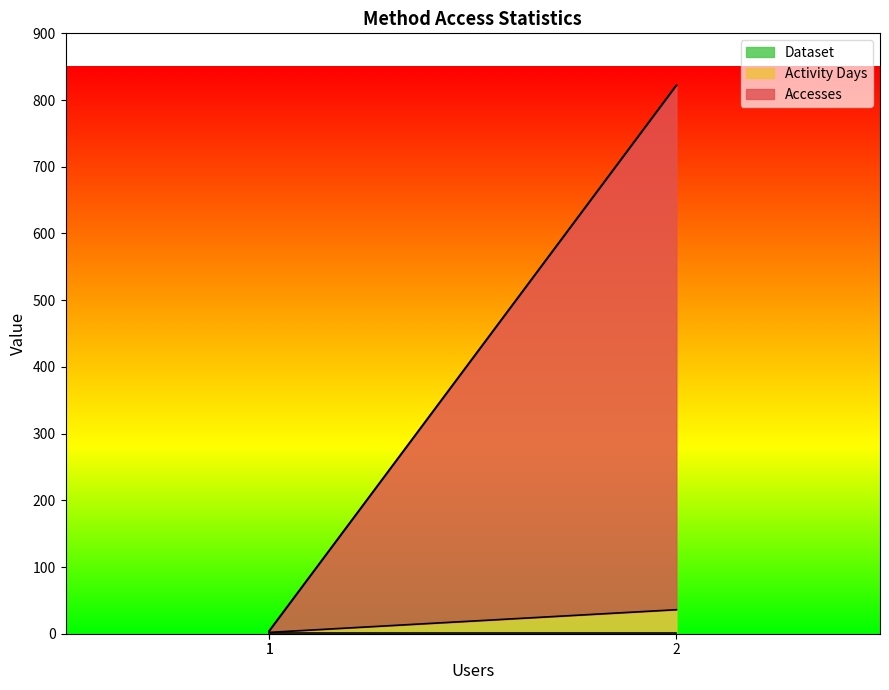

What are all the series names shown in the legend?

Accesses, Activity Days, Dataset